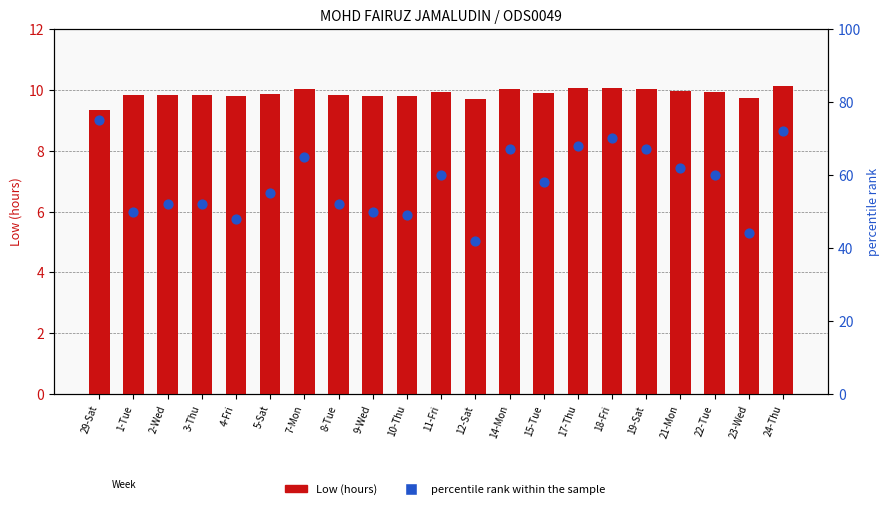

At how many categories does at least one series exceed 18?

21